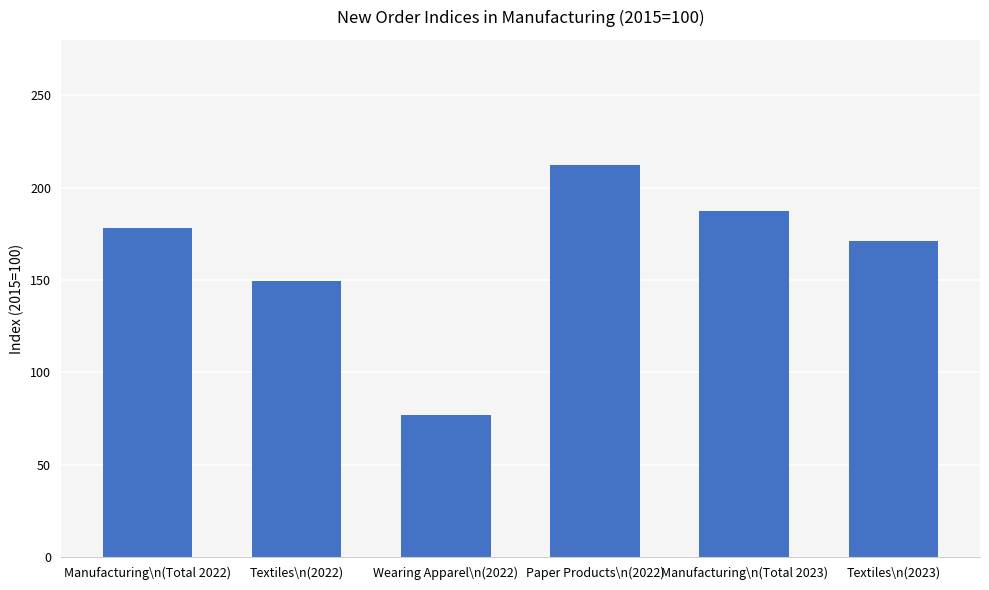

Reading left to right, list all the values displayed in this chart.

Manufacturing\n(Total 2022)=178.4	Textiles\n(2022)=149.7	Wearing Apparel\n(2022)=76.8	Paper Products\n(2022)=212.2	Manufacturing\n(Total 2023)=187.2	Textiles\n(2023)=171.3